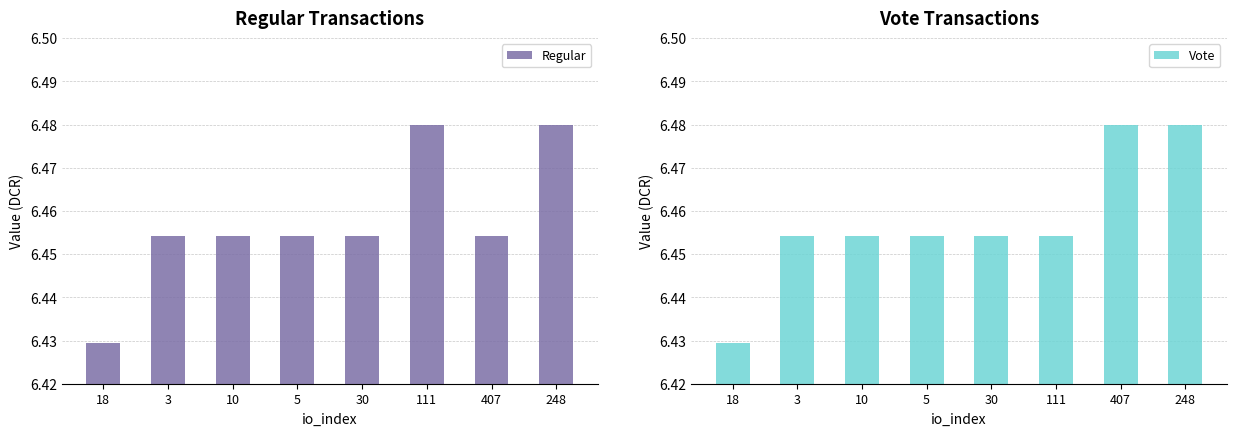

Between 18 and 30, which series saw the biggest shift?

Regular